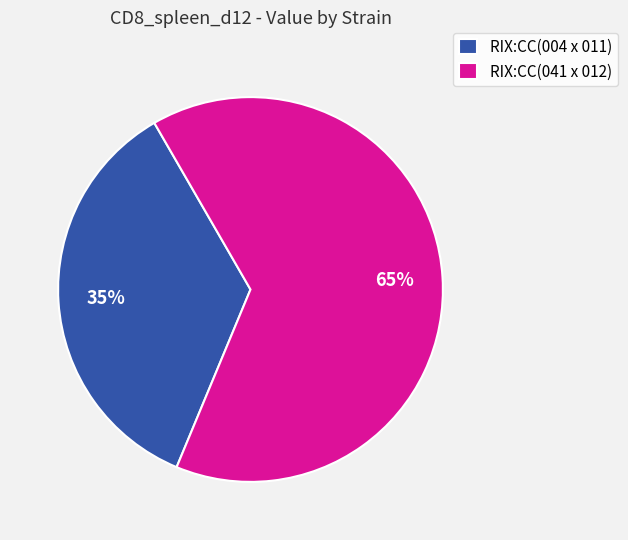

To the nearest percent, what percentage of the pie is RIX:CC(004 x 011)?

35%